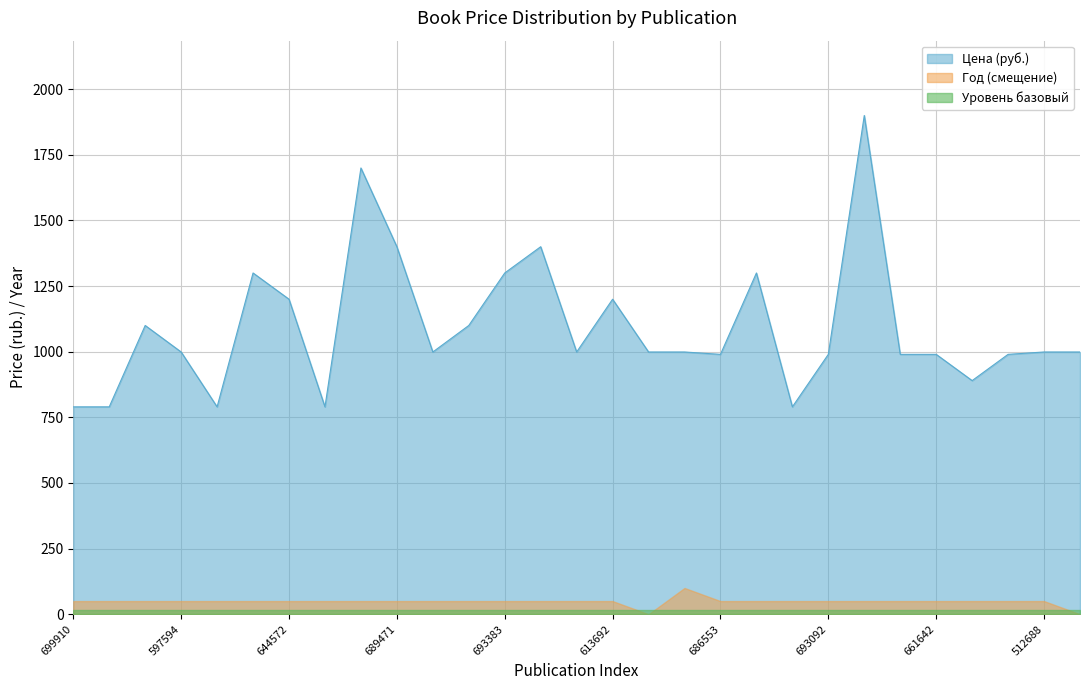

How many data points are less than 999?

11